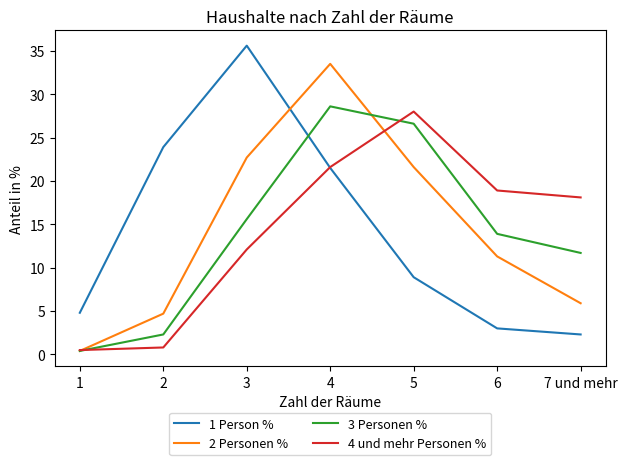

In 3 Personen %, how many points are higher than both neighbors (excluding endpoints)?

1